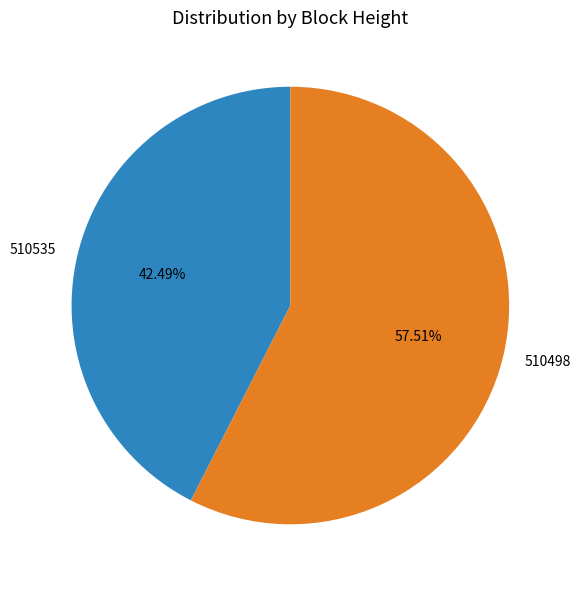

Is the sum of 510535 and 510498 greater than half?

Yes